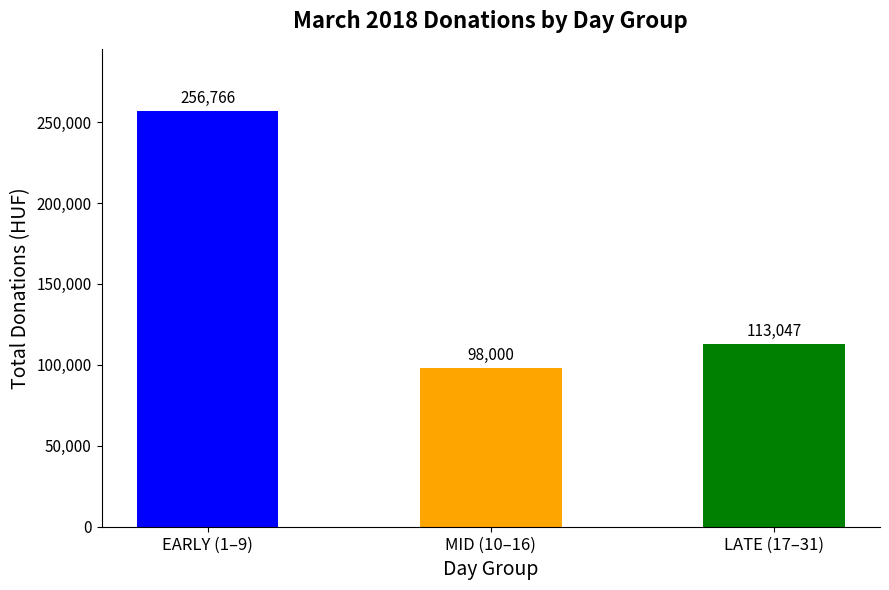

Does the chart contain stacked bars?

No